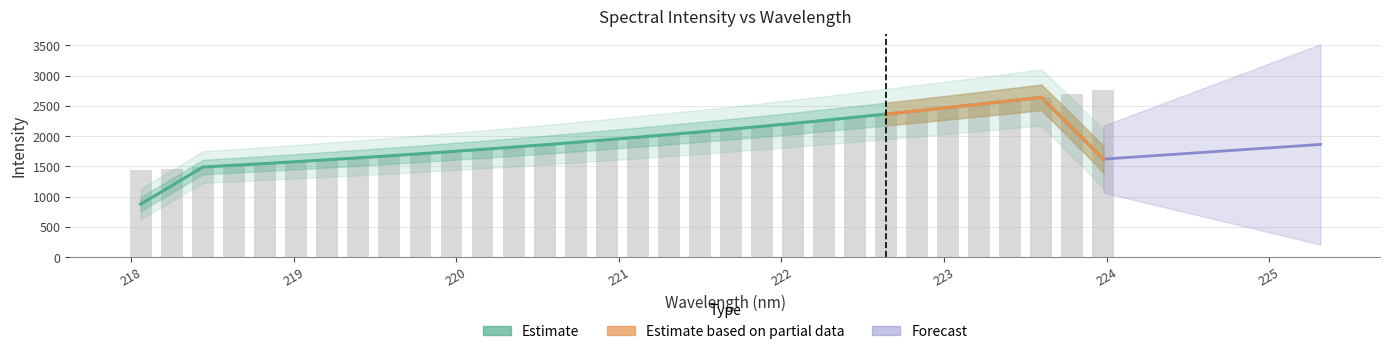

What is the sum of all values?

64224.8